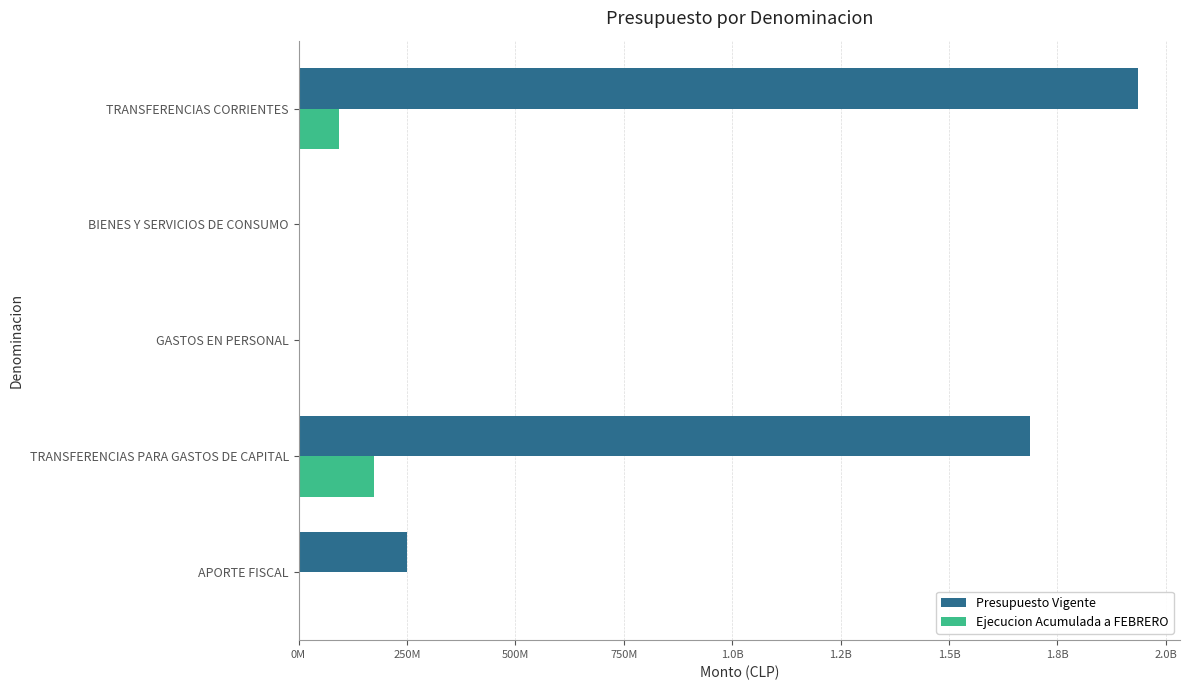

List the series in order of their overall mean, lowest first.

Ejecucion Acumulada a FEBRERO, Presupuesto Vigente